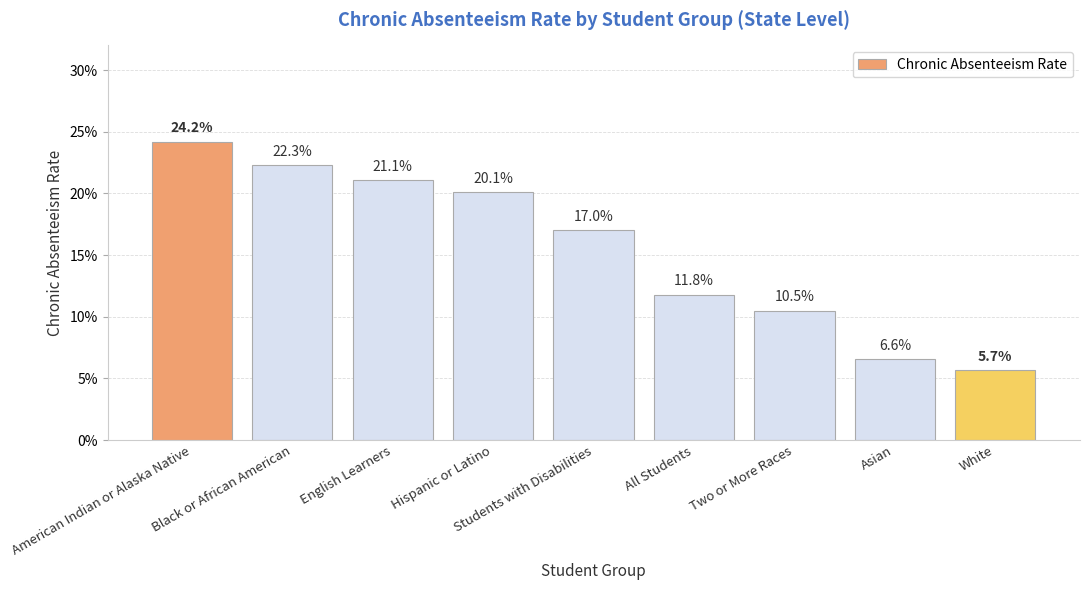

Does the chart contain stacked bars?

No